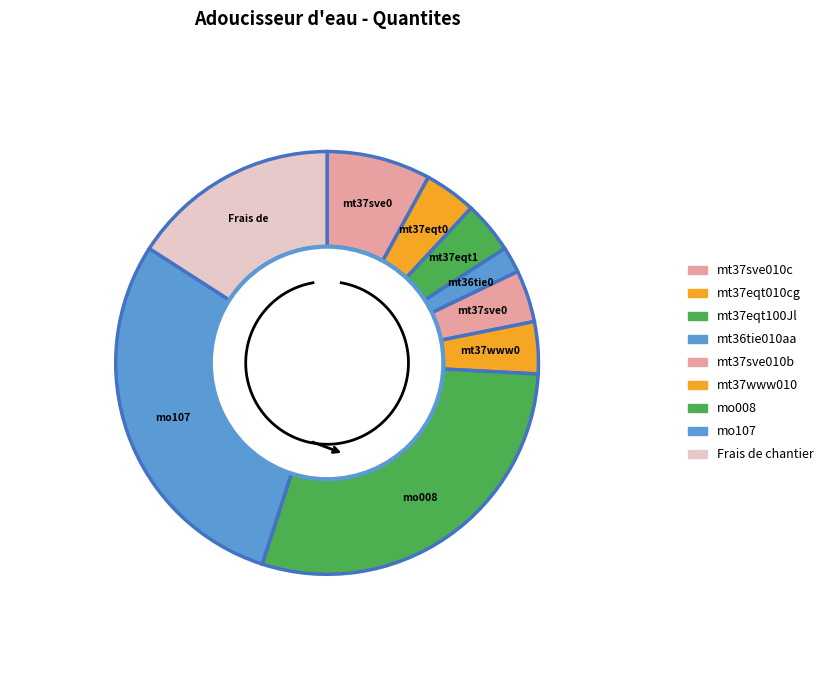

Does any single category account for the majority?

No